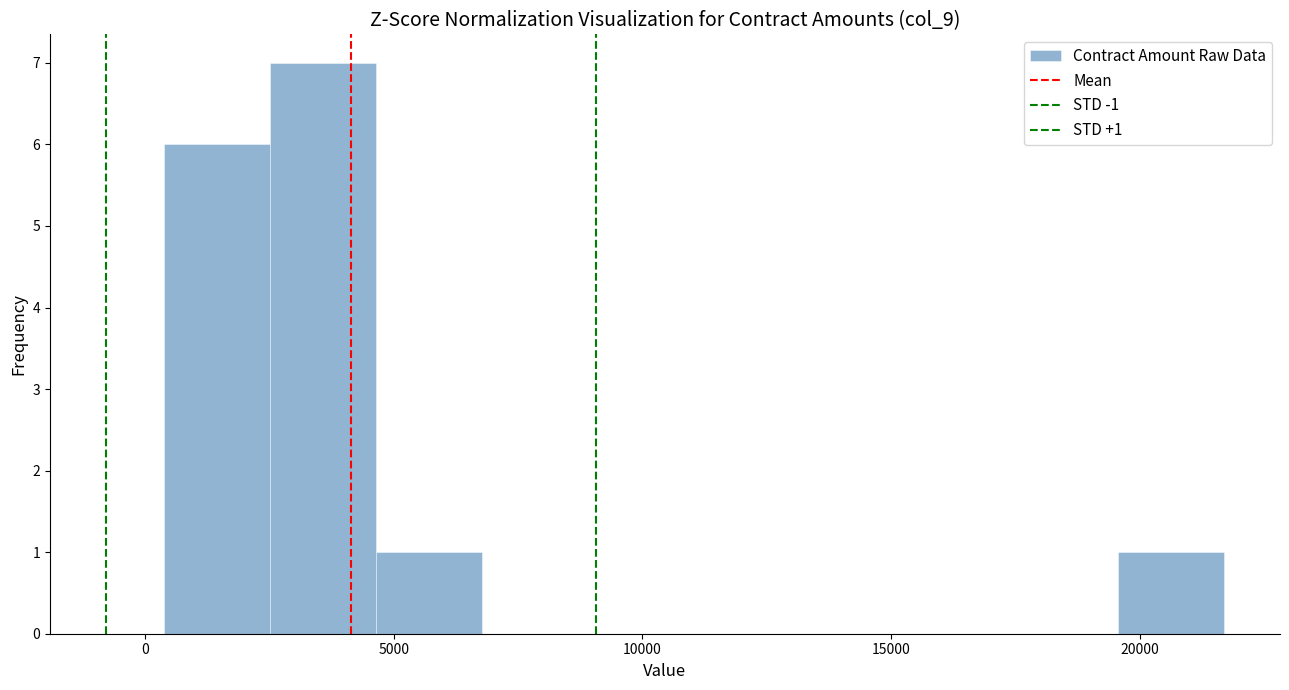

Over which range of the x-axis is the bar tallest?

2500 to 4500